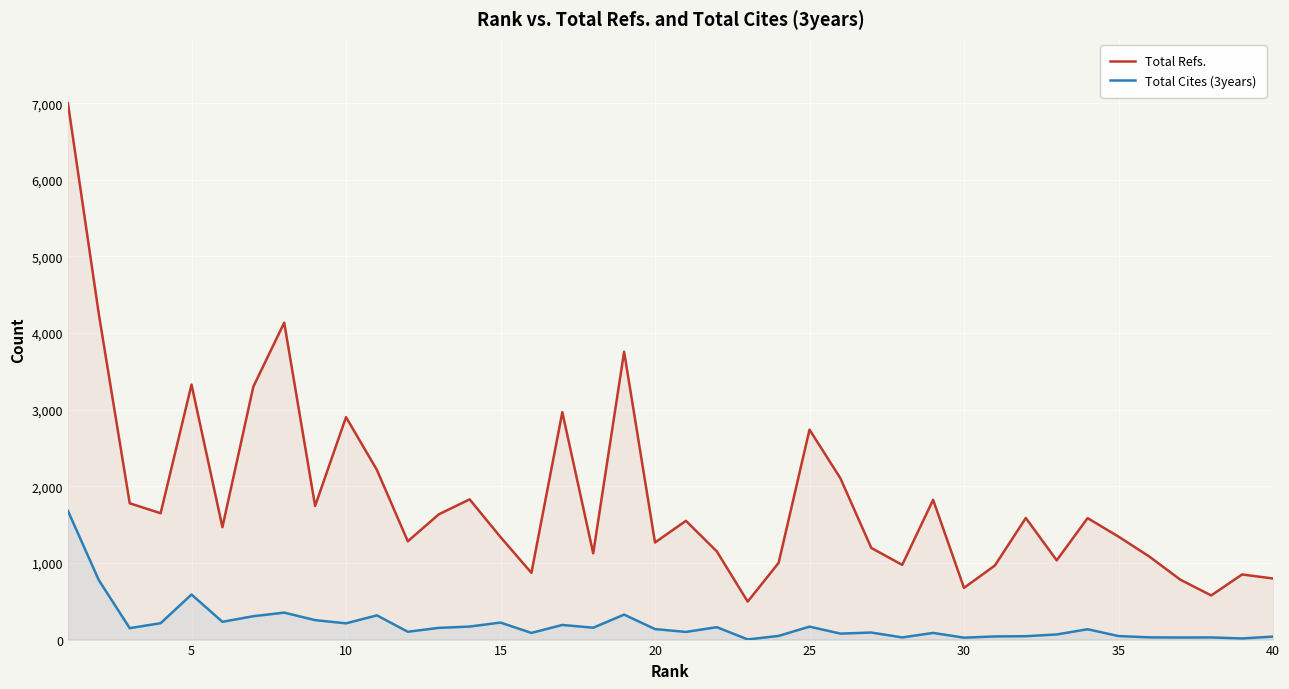

What is the highest value of the Total Refs. series?

7000